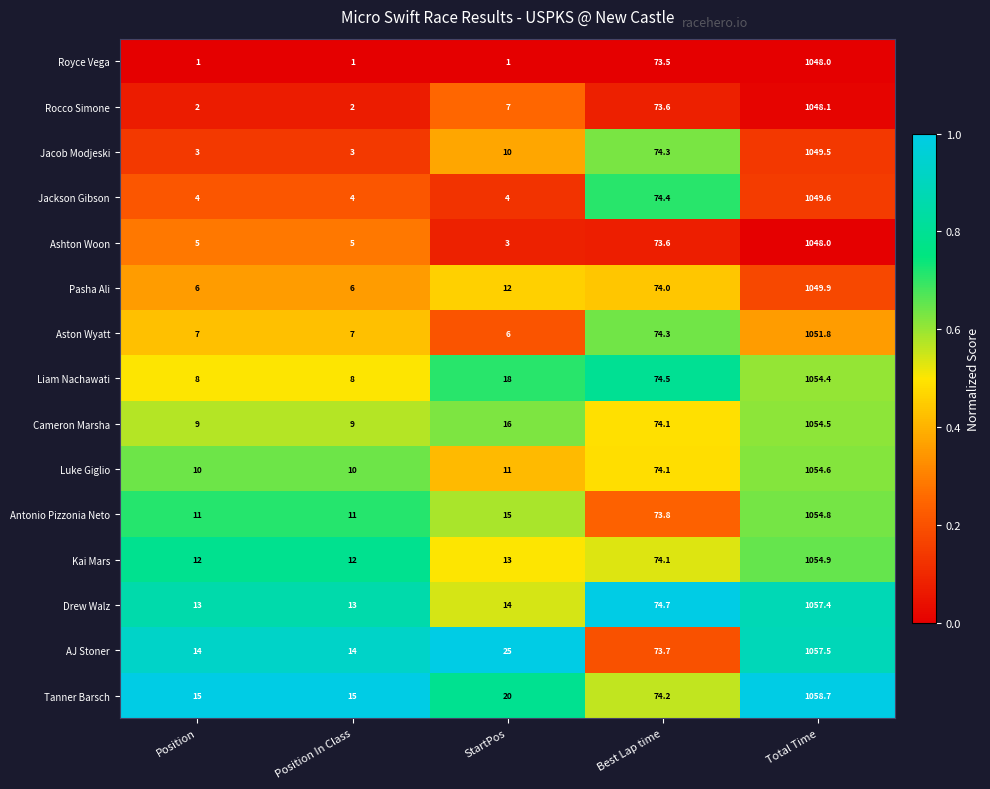

Read the Jackson Gibson value at Position In Class.

4.0